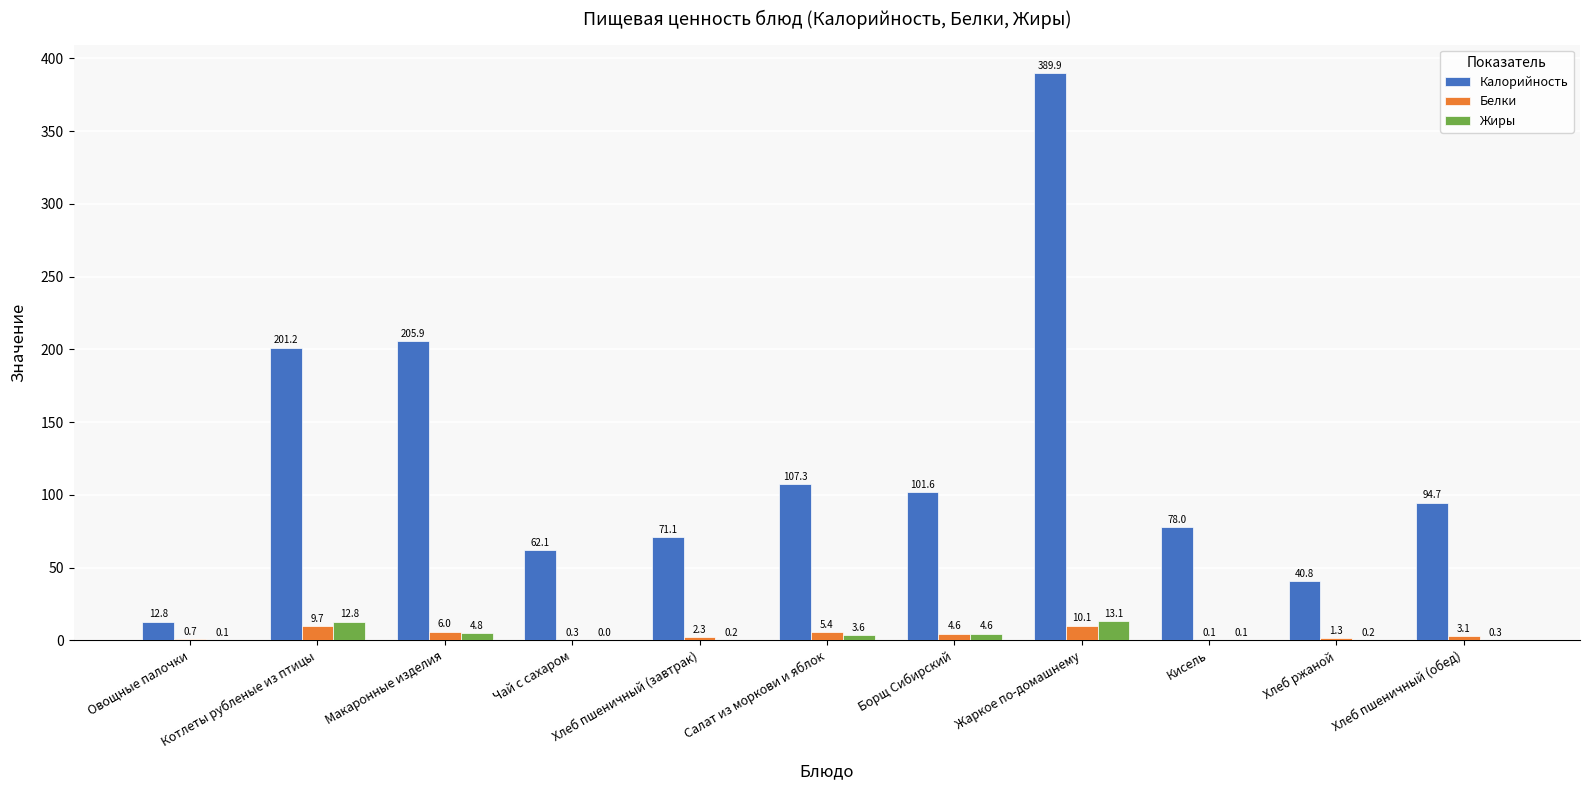

Between Салат из моркови и яблок and Хлеб ржаной, which series saw the biggest shift?

Калорийность